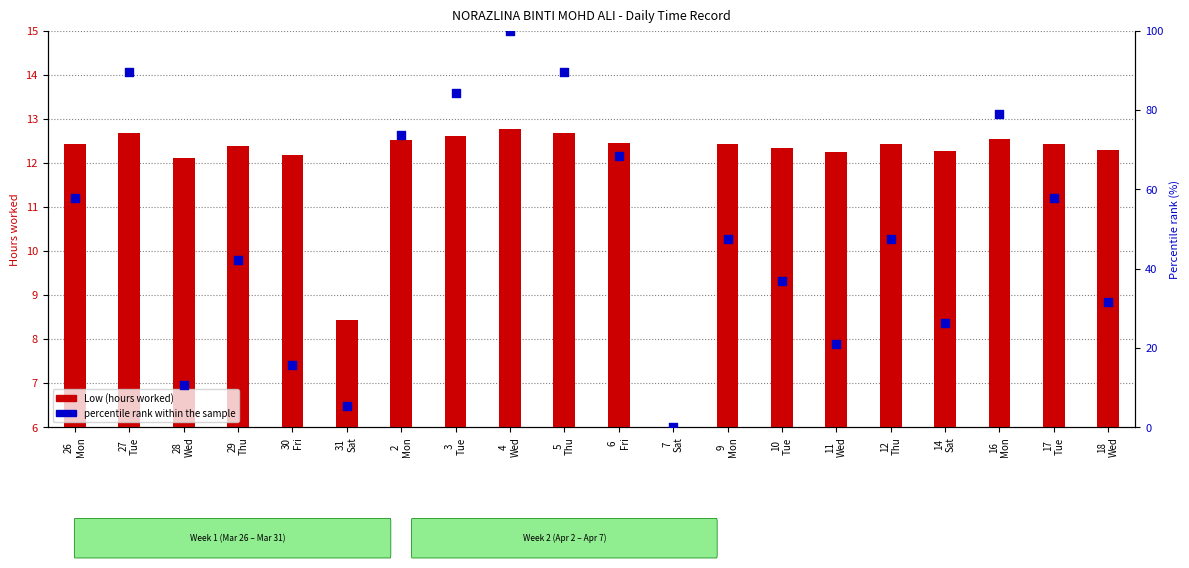

Which series reaches the maximum Y coordinate?

percentile rank within the sample